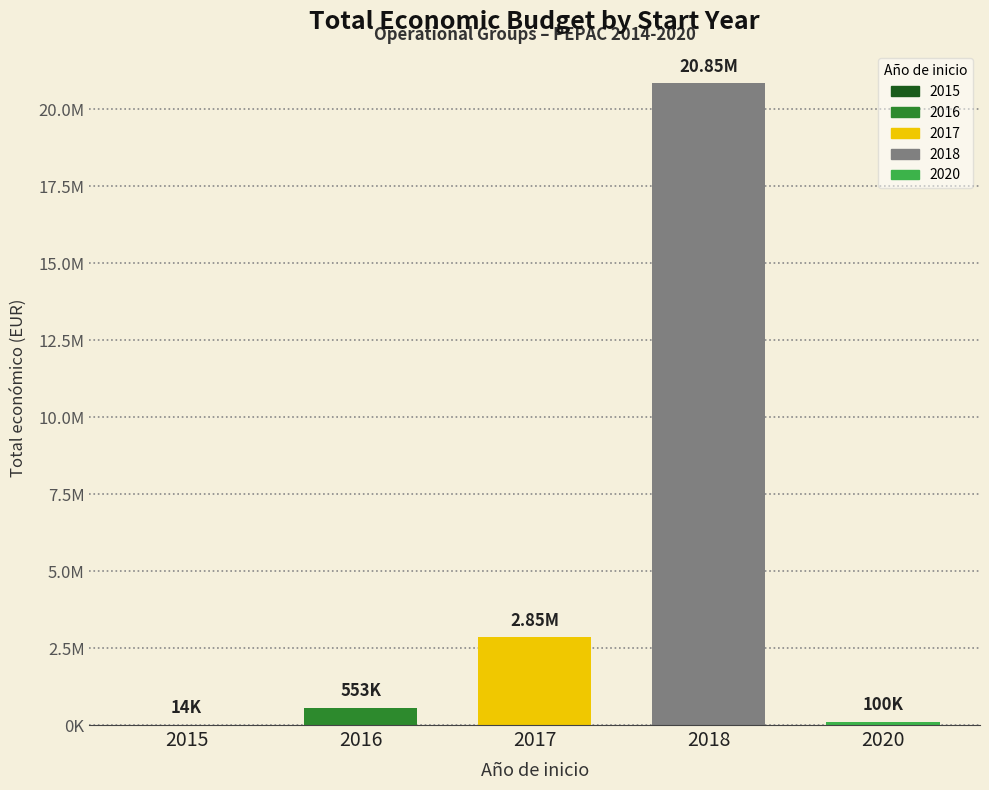

Reading left to right, what are all the values shown in this chart?

2015=14000	2016=552983	2017=2853130	2018=20850295	2020=99743